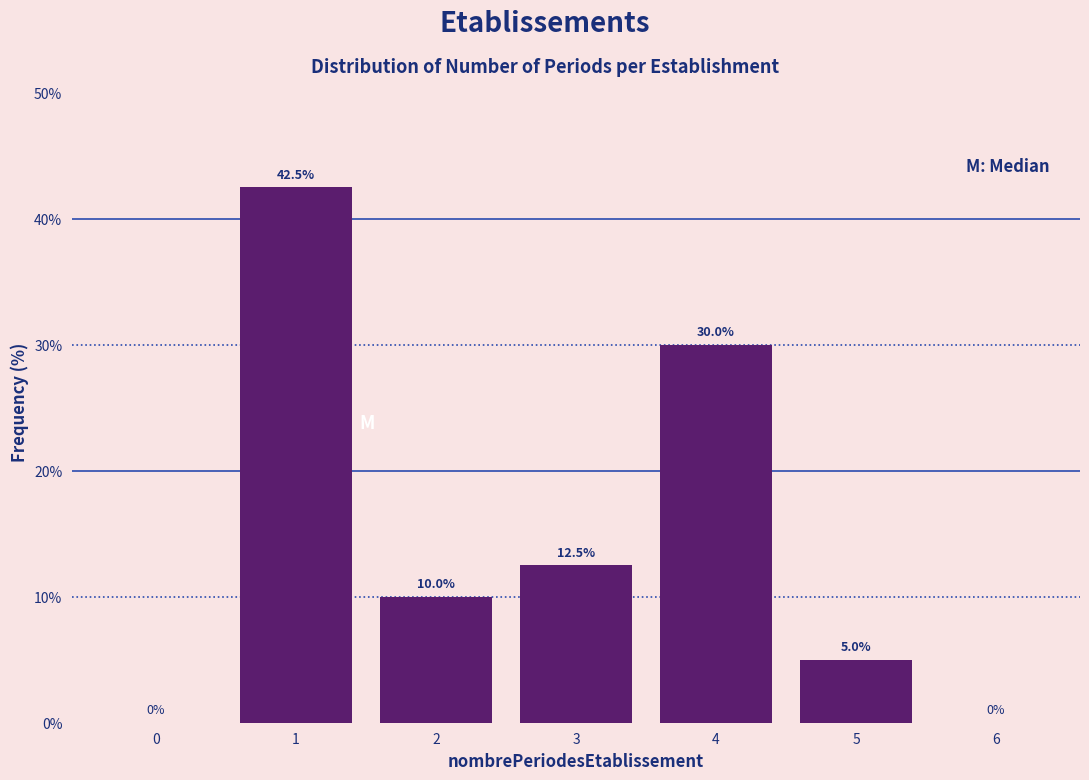

Reading left to right, extract all data points from this chart.

0=0.0	1=42.5	2=10.0	3=12.5	4=30.0	5=5.0	6=0.0